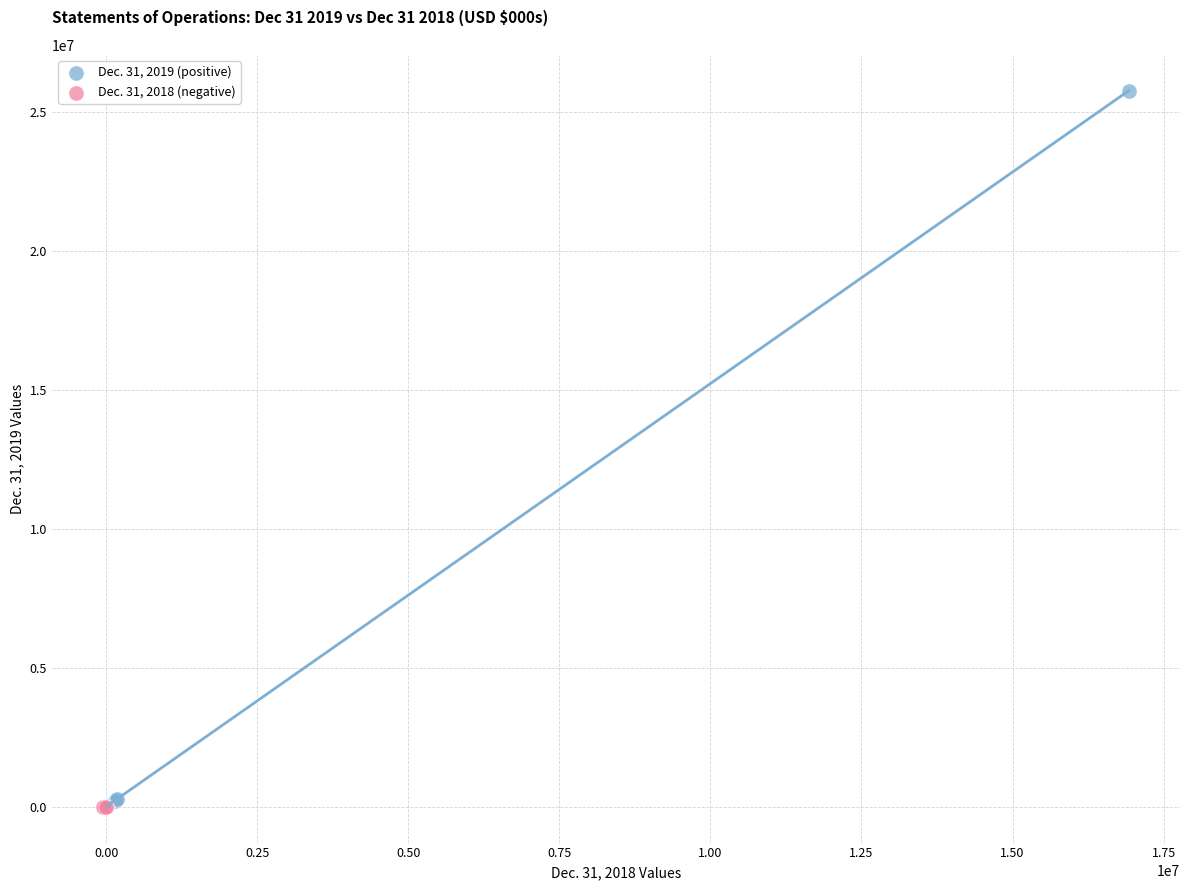

Which series has the largest Y range (max minus min)?

Dec. 31, 2019 (positive)